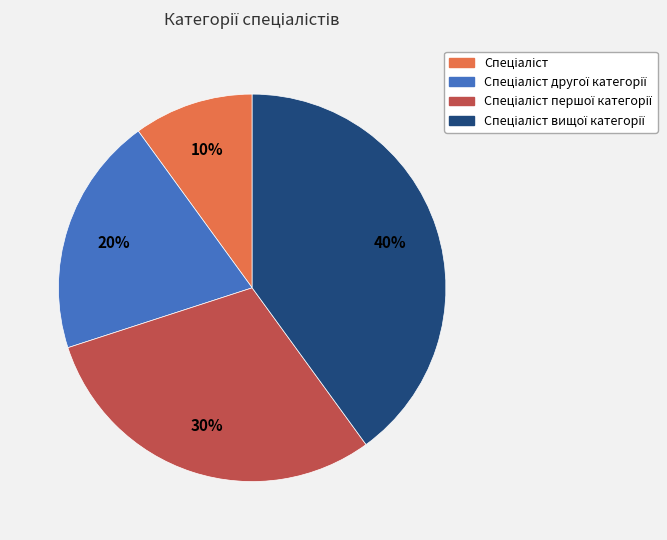

To the nearest percent, what is the difference between the largest and smallest slice percentages?

30%